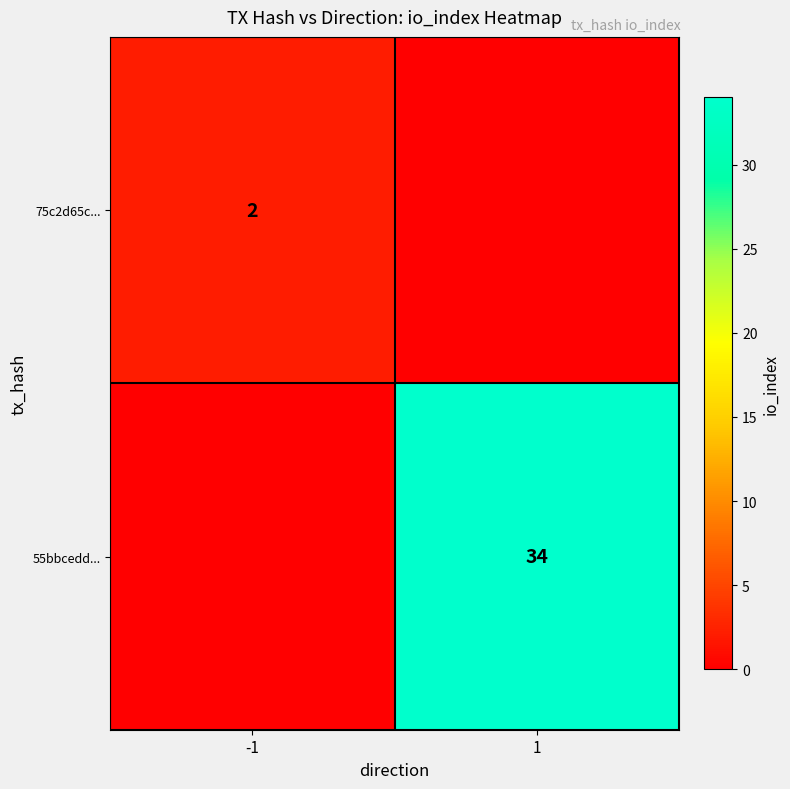

Is it true that 75c2d65c... equals 2 at -1?

True